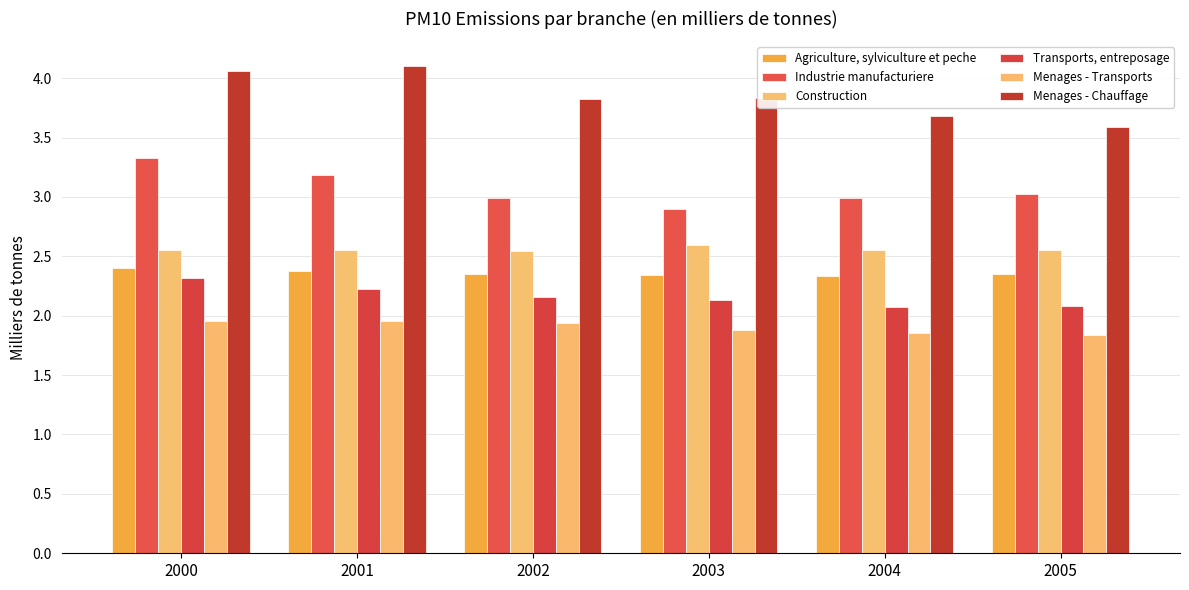

At which label does Menages - Chauffage reach its peak?

2001